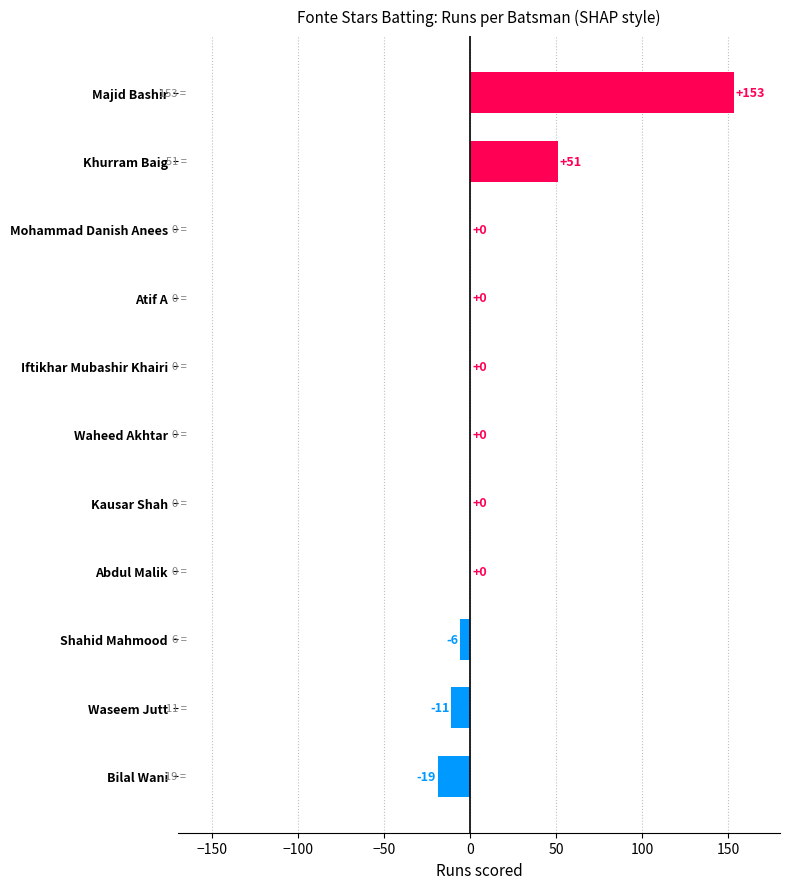

Are the bars grouped side by side (vs. stacked)?

No